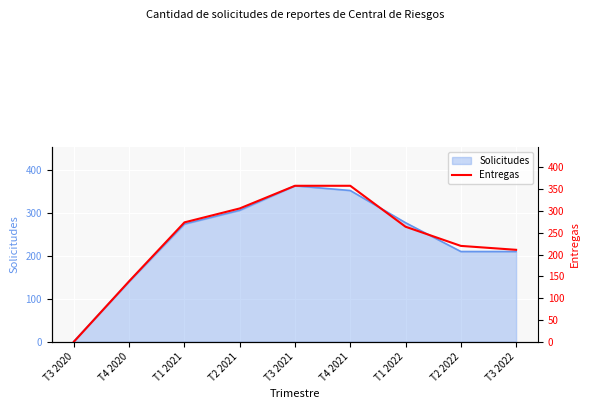

Does the chart display data point markers on the line(s)?

No